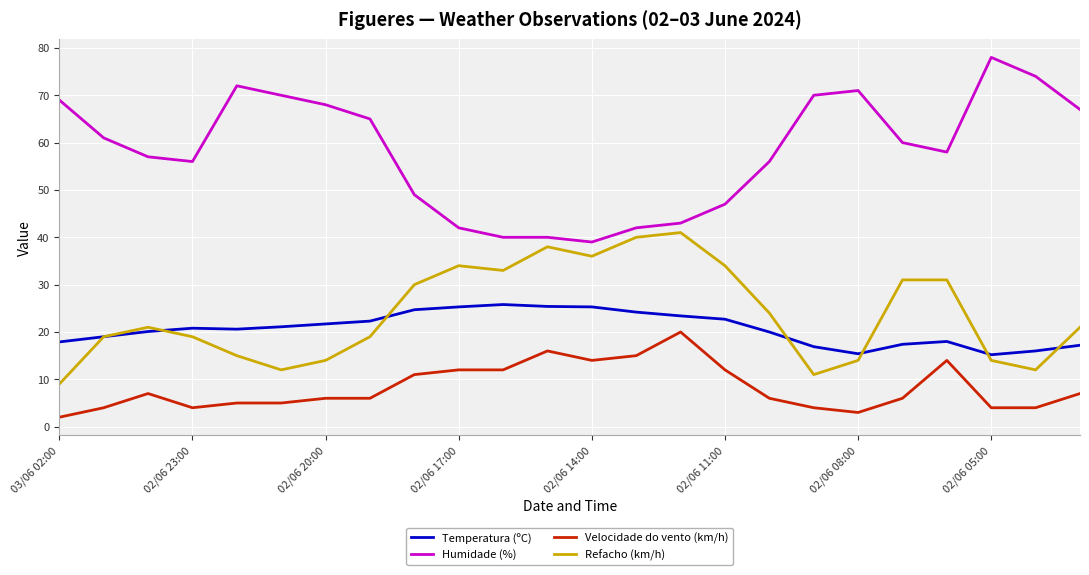

Which series has the largest range (max minus min)?

Humidade (%)